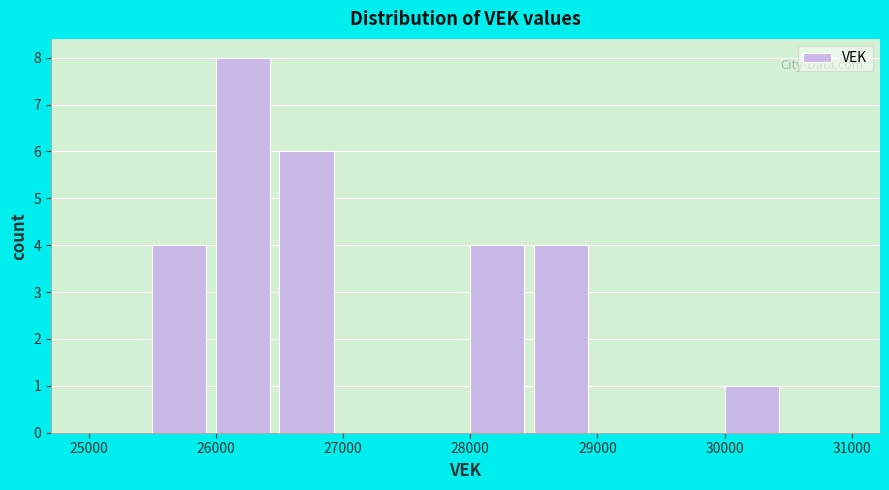

Reading left to right, list every bar in this chart as the range it spans on the x-axis followed by its height. The values are not printed on the chart, so give them approximately, as read against the axis.

25000 to 25500: 0
25500 to 26000: 4
26000 to 26500: 8
26500 to 27000: 6
27000 to 27500: 0
27500 to 28000: 0
28000 to 28500: 4
28500 to 29000: 4
29000 to 29500: 0
29500 to 30000: 0
30000 to 30500: 1
30500 to 31000: 0